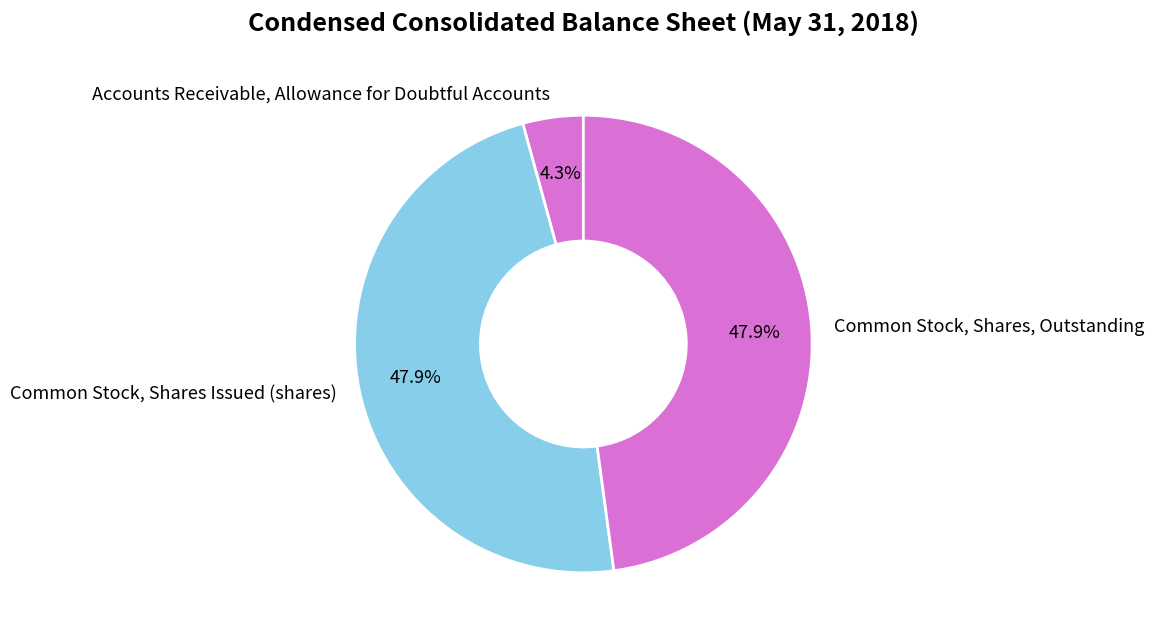

Is the sum of Accounts Receivable, Allowance for Doubtful Accounts and Common Stock, Shares, Outstanding greater than half?

Yes